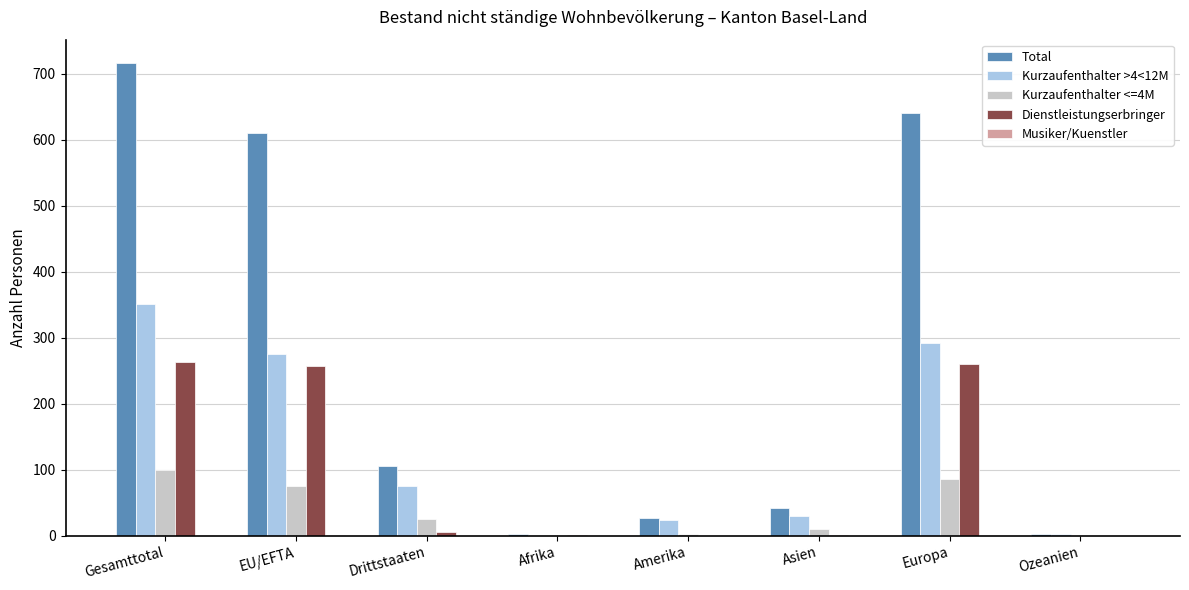

Which series changed the most between EU/EFTA and Amerika?

Total